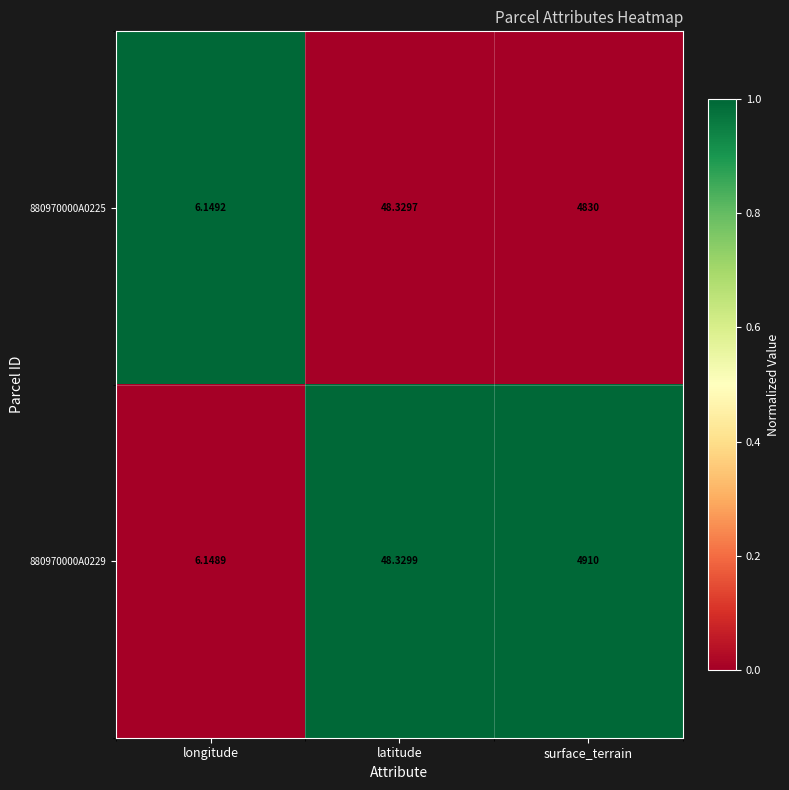

How many data points does each series have?

3